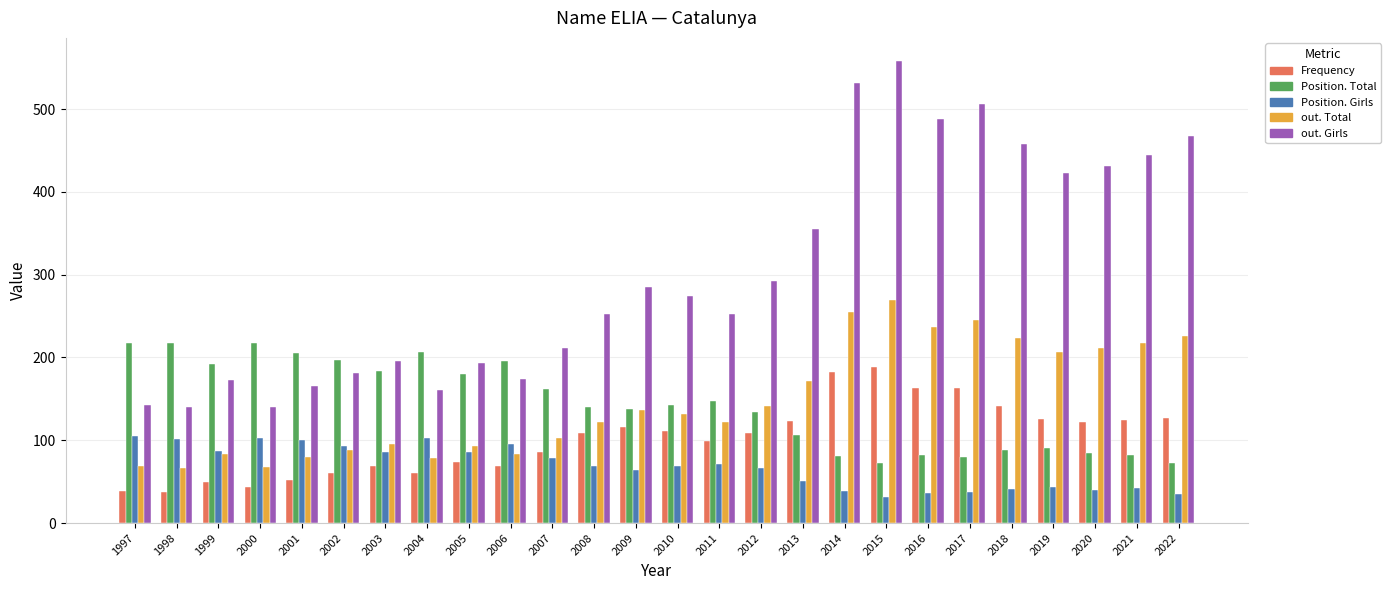

What is the difference between the second highest and second lowest values in the Position. Girls series?

68